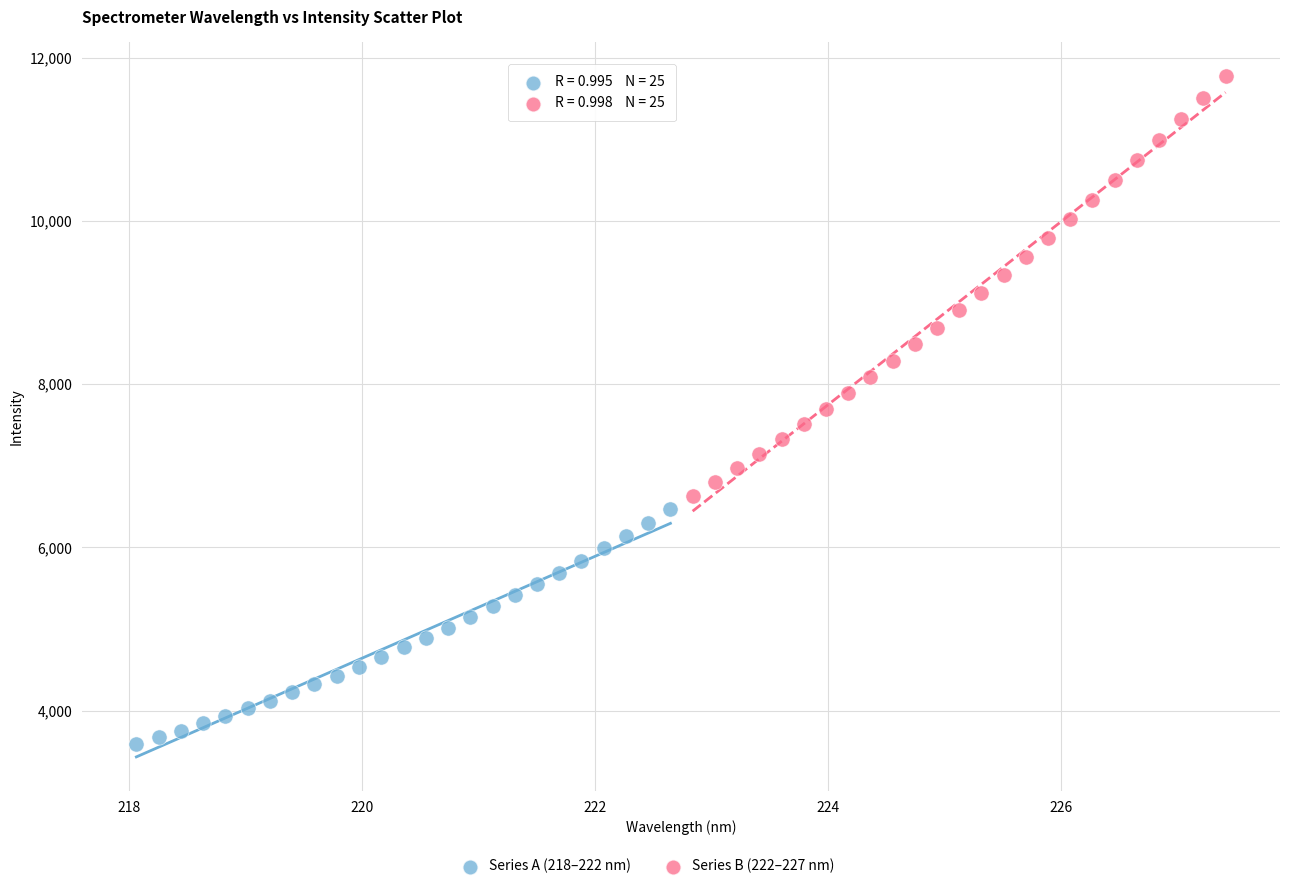

Which series reaches the maximum Y coordinate?

Series B (222–227 nm)